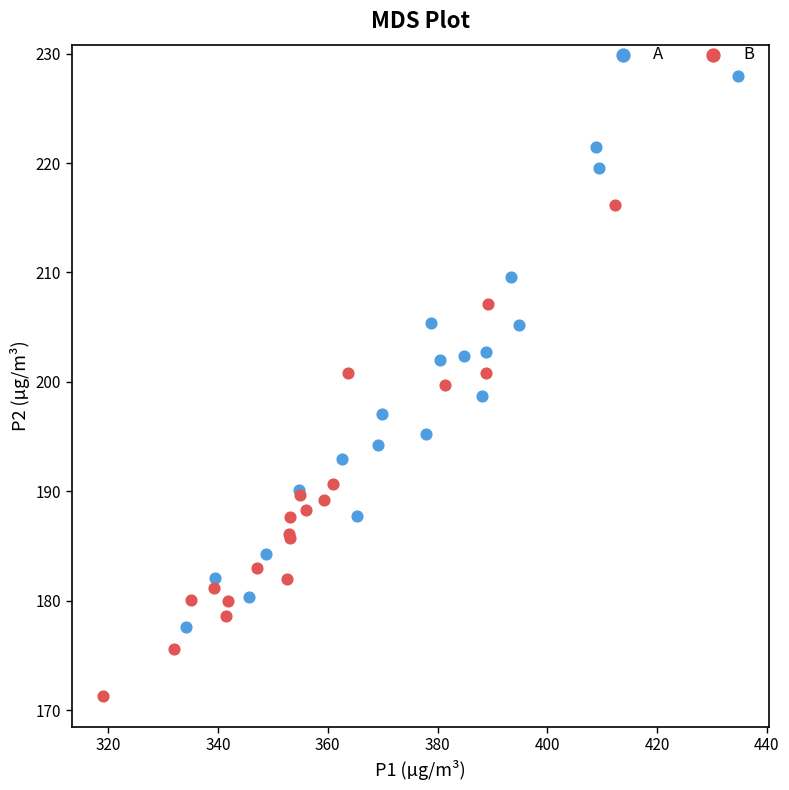

Which series has the widest spread of Y values?

A